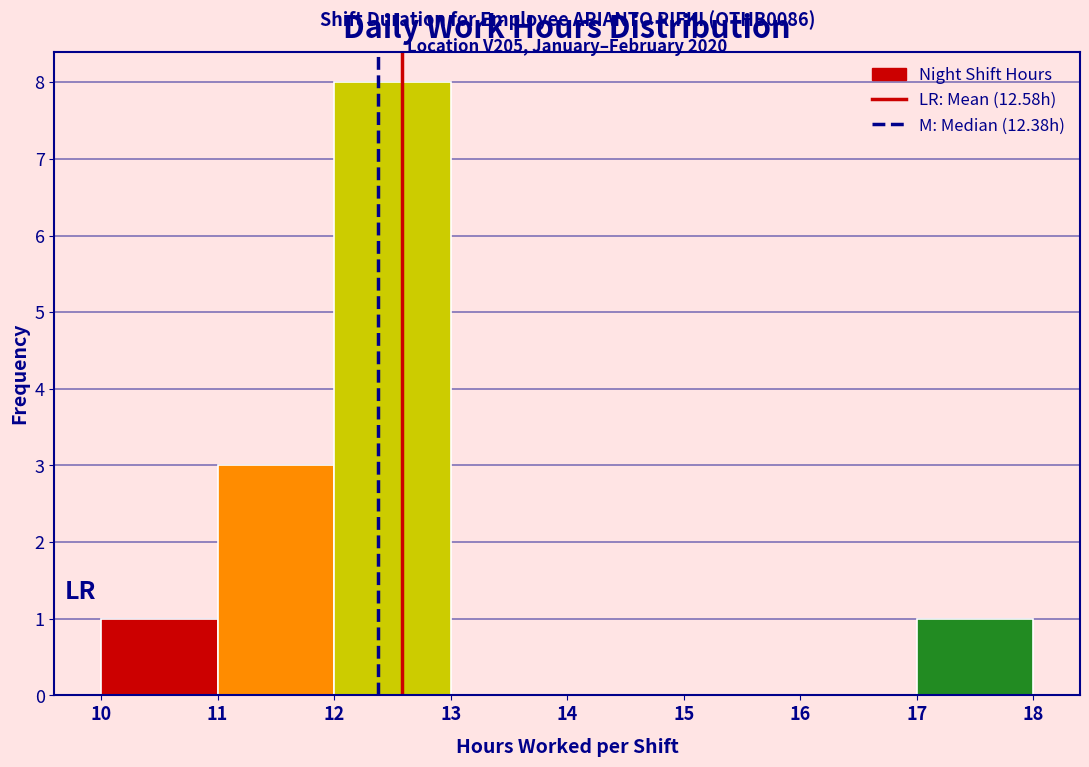

Which range on the x-axis has the tallest bar?

12 to 13